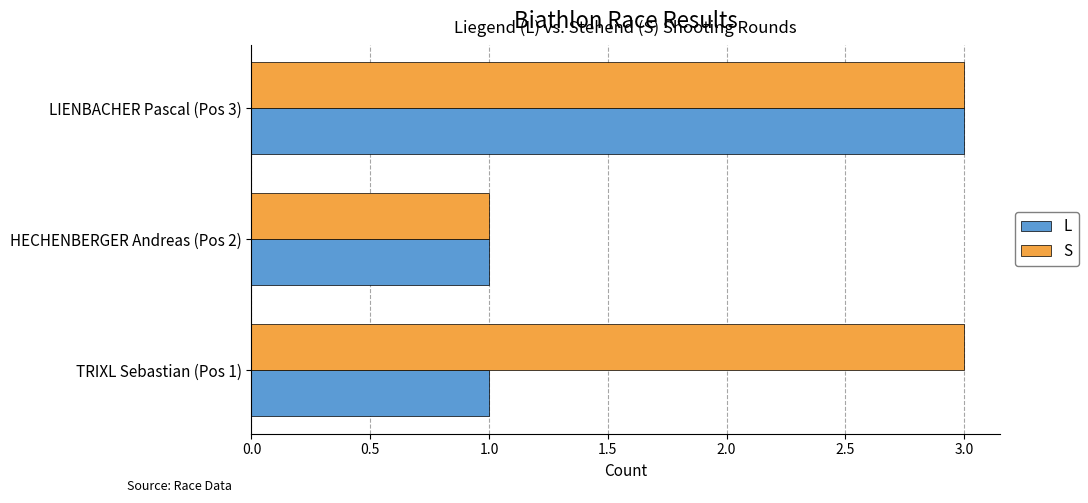

What is the difference between the maximum and minimum values in the S series?

2